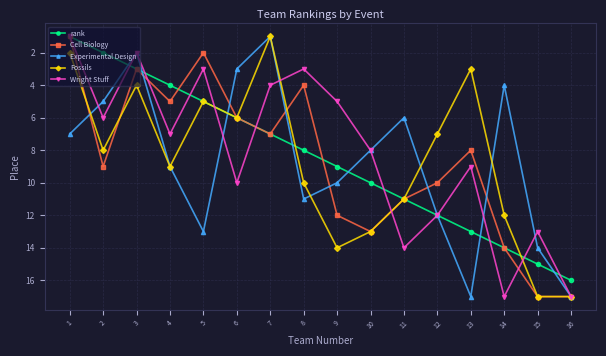

Reading right to left, transcribe all the data shown in this chart.

rank: 16	15	14	13	12	11	10	9	8	7	6	5	4	3	2	1
Cell Biology: 17	17	14	8	10	11	13	12	4	7	6	2	5	3	9	1
Experimental Design: 17	14	4	17	12	6	8	10	11	1	3	13	9	2	5	7
Fossils: 17	17	12	3	7	11	13	14	10	1	6	5	9	4	8	2
Wright Stuff: 17	13	17	9	12	14	8	5	3	4	10	3	7	2	6	1